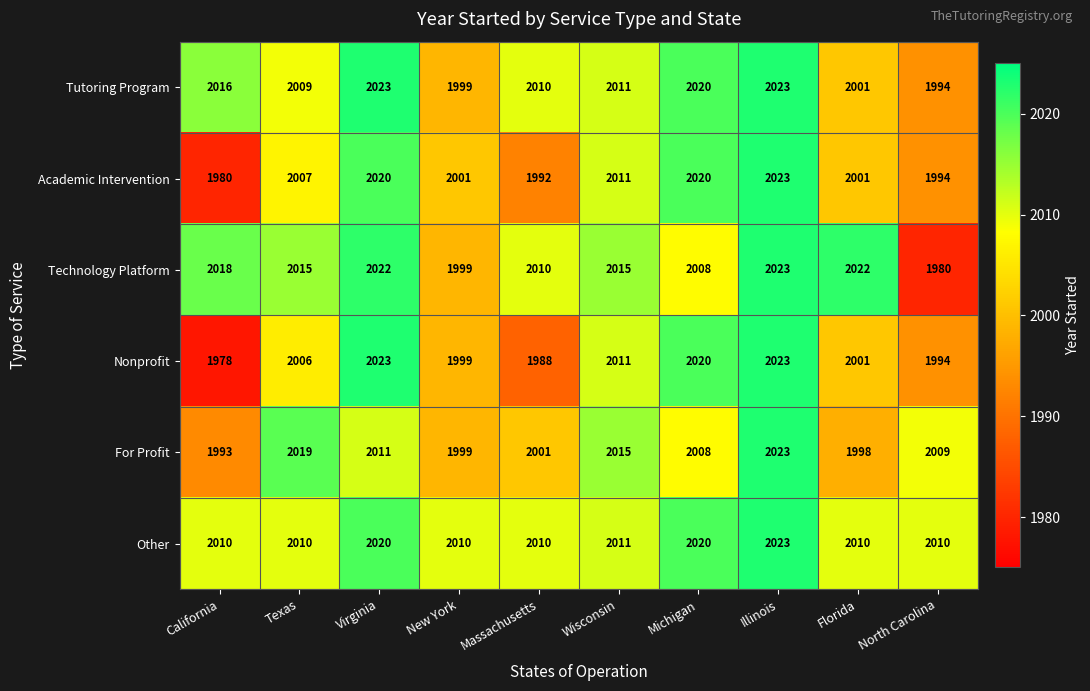

Count the number of categories in the chart.

10